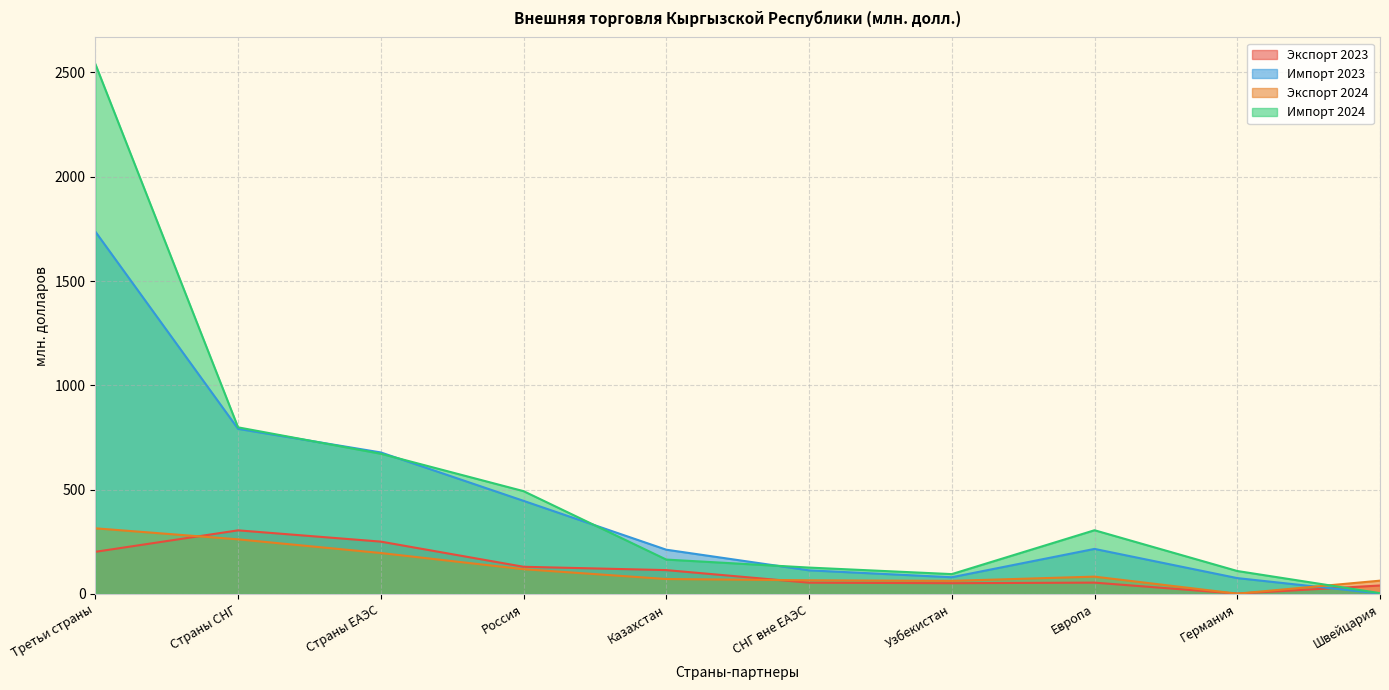

How many lines are shown in the chart?

4